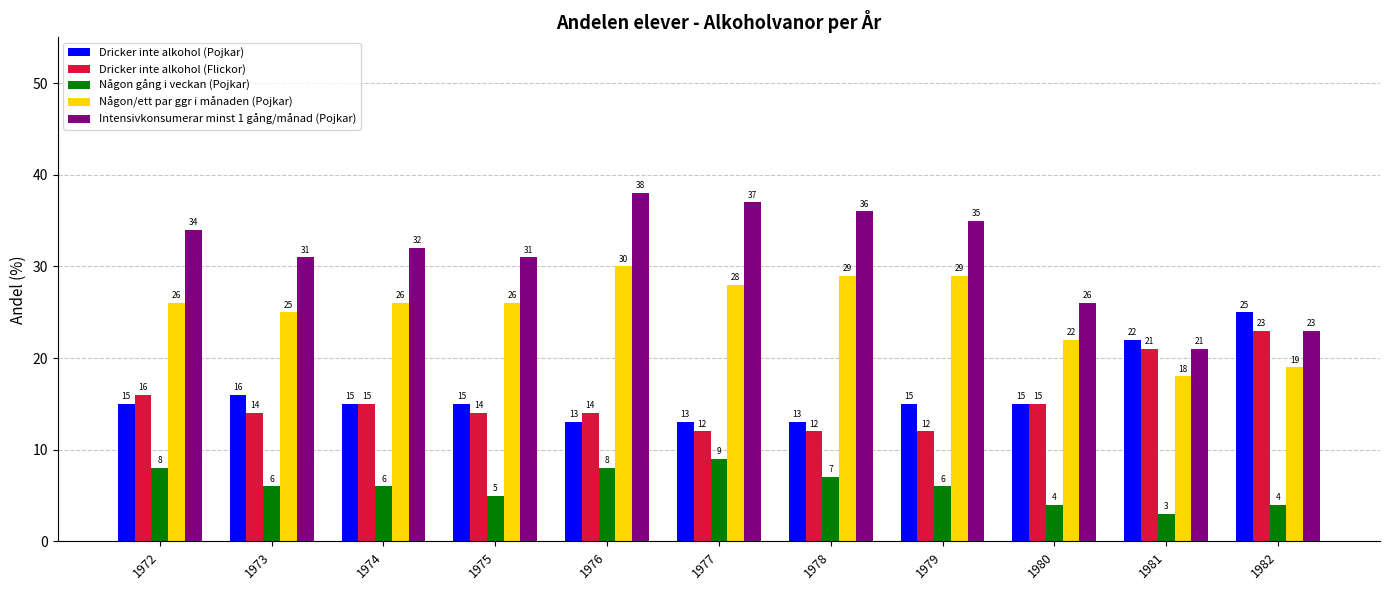

True or false: Dricker inte alkohol (Pojkar) has a value of 22 at 1981.

True